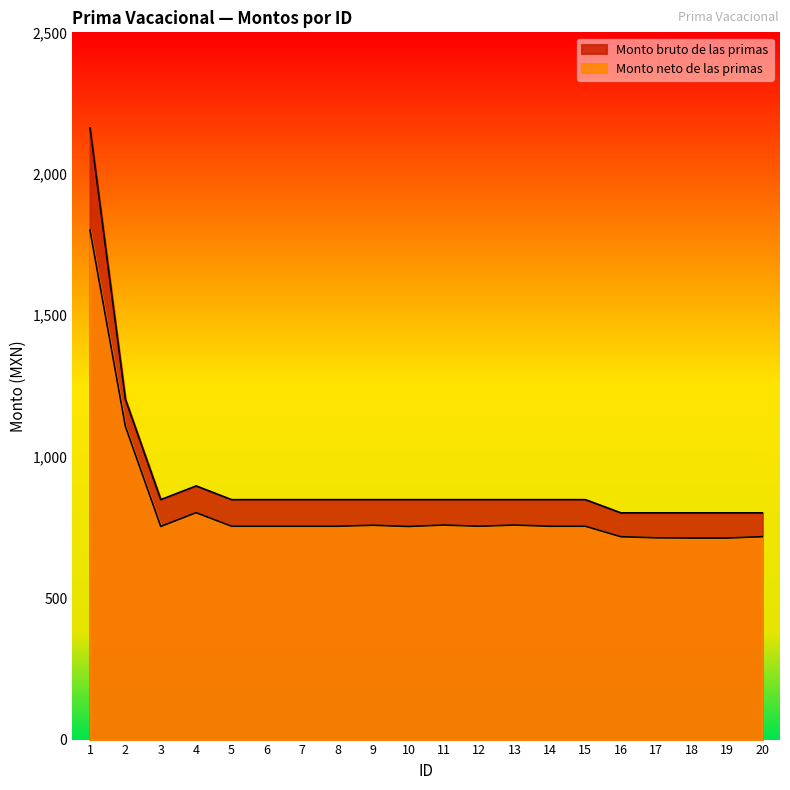

At which label does Monto neto de las primas first exceed 754?

1